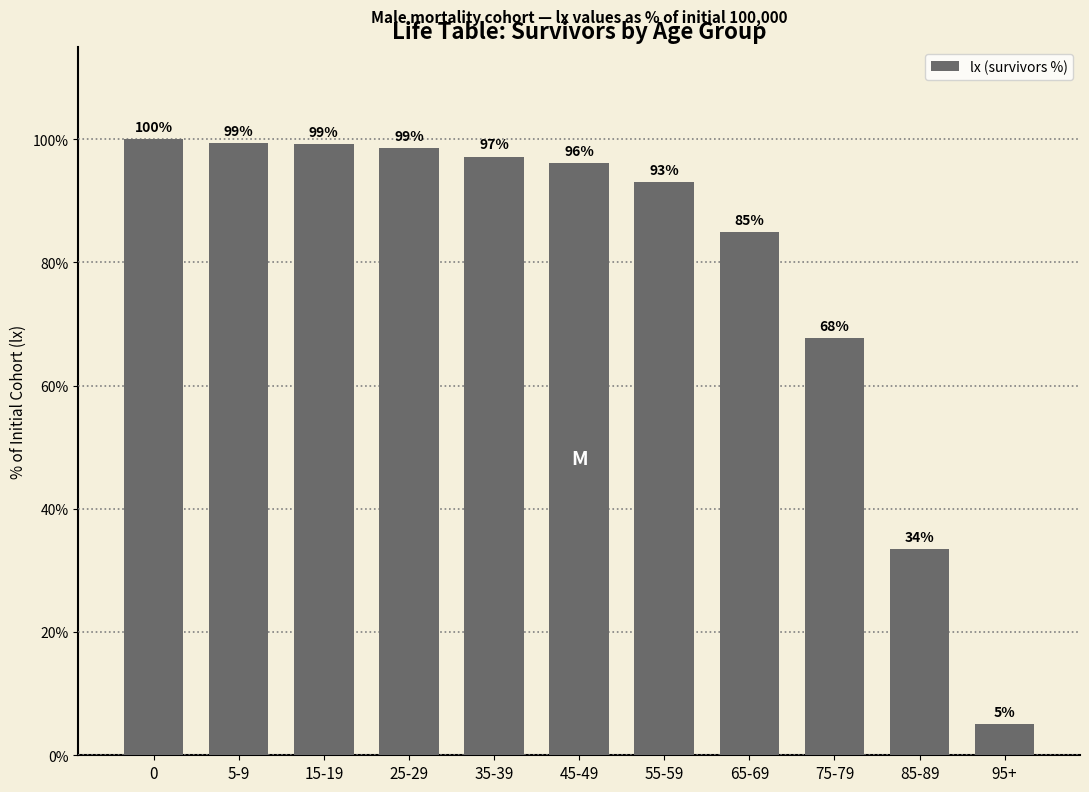

At which label is the value closest to 52?

75-79